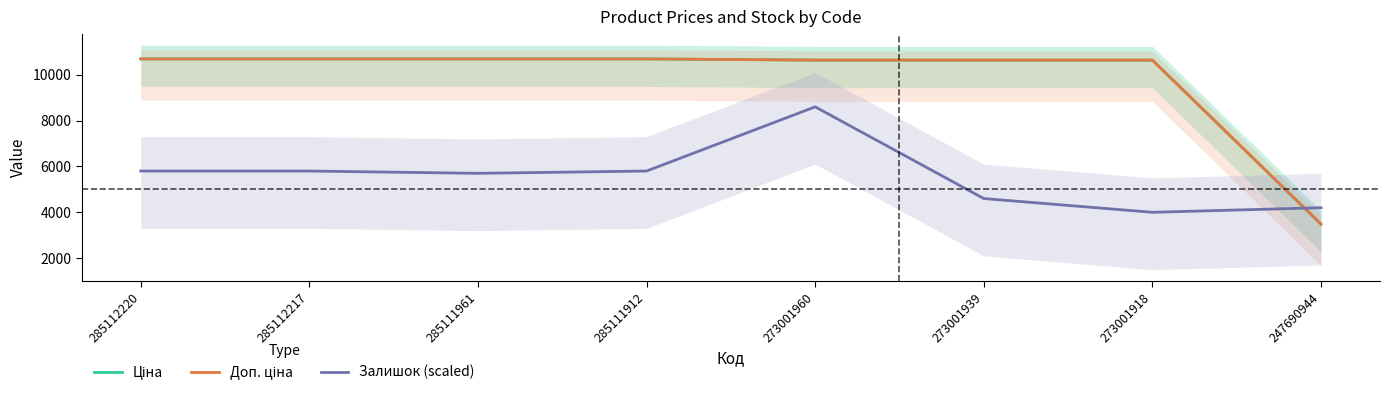

Is it true that Доп. ціна equals 15917.6 at 273001960?

False